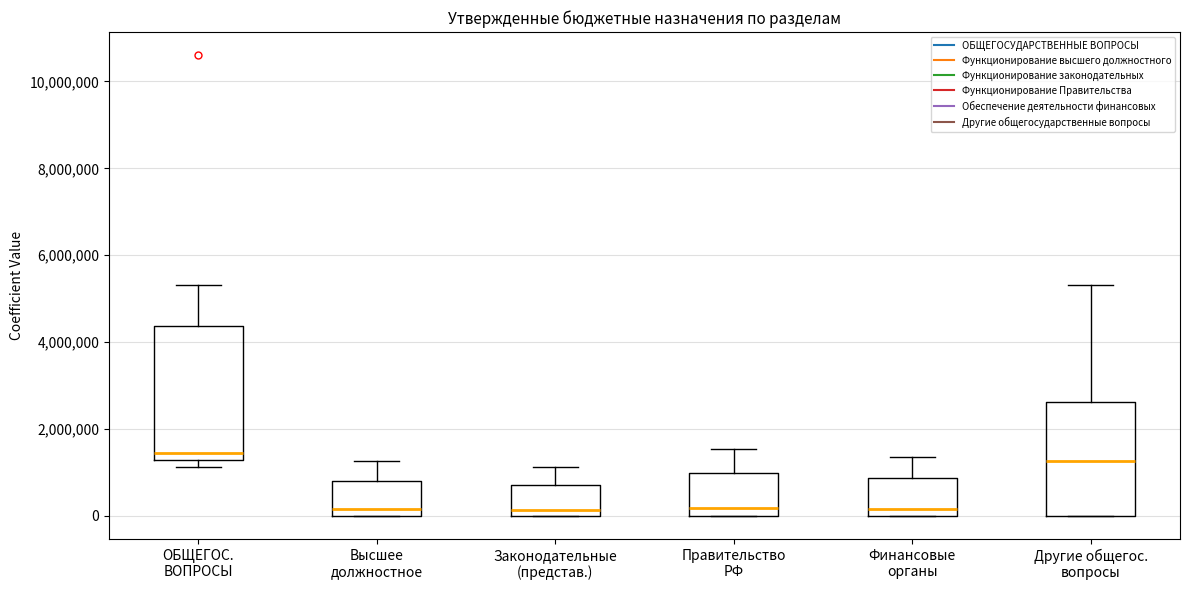

Reading left to right, read every box against the y-axis: the position of its median line, the range the box covers, and the ends of its whiskers. The values are not printed on the chart, so give them approximately, as read against the axis.

ОБЩЕГОС. ВОПРОСЫ: median 1400000, box 1200000 to 4400000, whiskers 1200000 (just below the box's lower edge) to 5400000
Высшее должностное: median 200000, box 0 to 800000, whiskers 0 to 1200000
Законодательные (представ.): median 200000, box 0 to 800000, whiskers 0 to 1200000
Правительство РФ: median 200000, box 0 to 1000000, whiskers 0 to 1600000
Финансовые органы: median 200000, box 0 to 800000, whiskers 0 to 1400000
Другие общегос. вопросы: median 1200000, box 0 to 2600000, whiskers 0 to 5400000